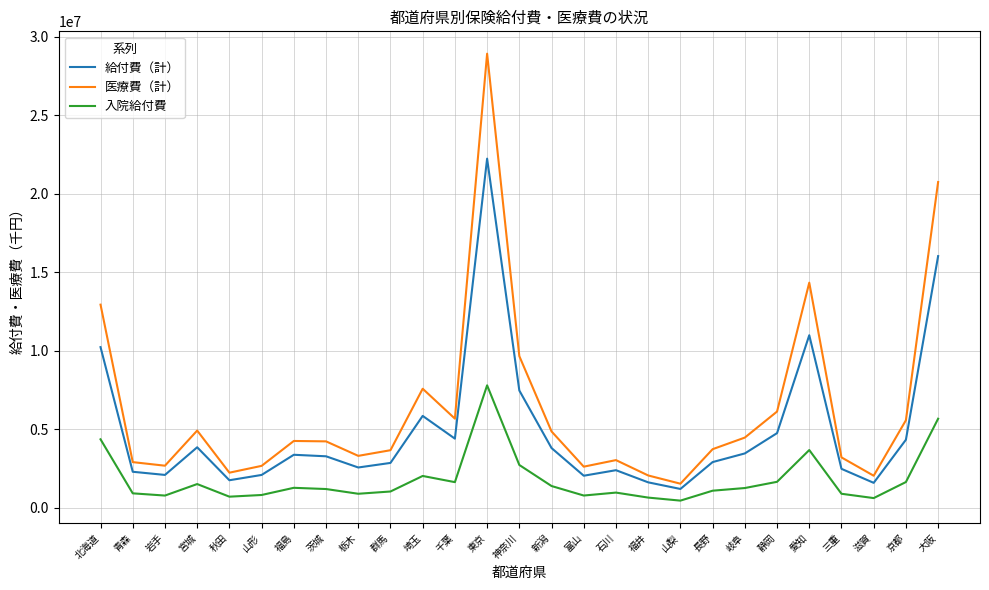

True or false: 給付費（計） has more than 0 points higher than both neighbors.

True